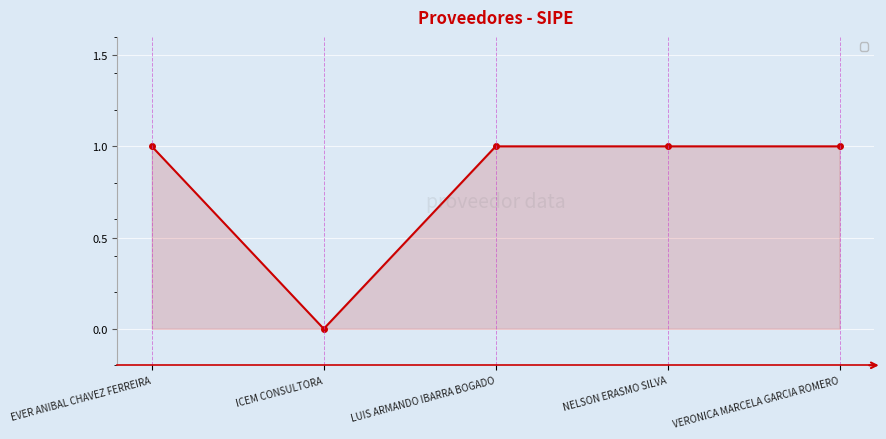

How many categories are shown in the chart?

5